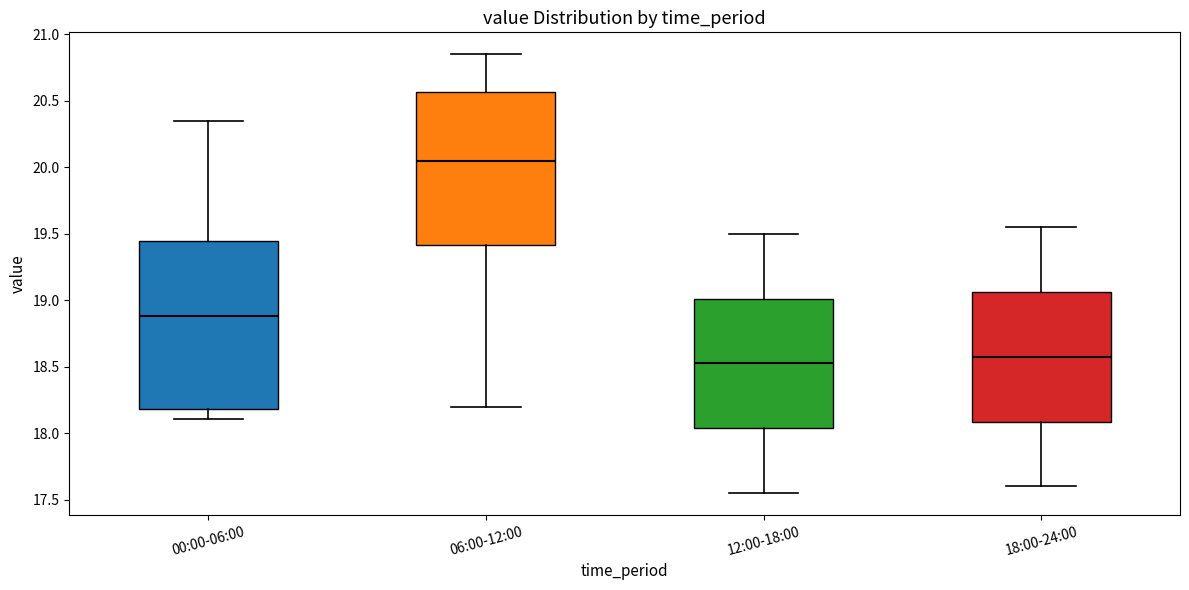

Where does the median line of the box for 18:00-24:00 sit on the y-axis? The values are not printed on the chart, so give them approximately, as read against the axis.

18.60